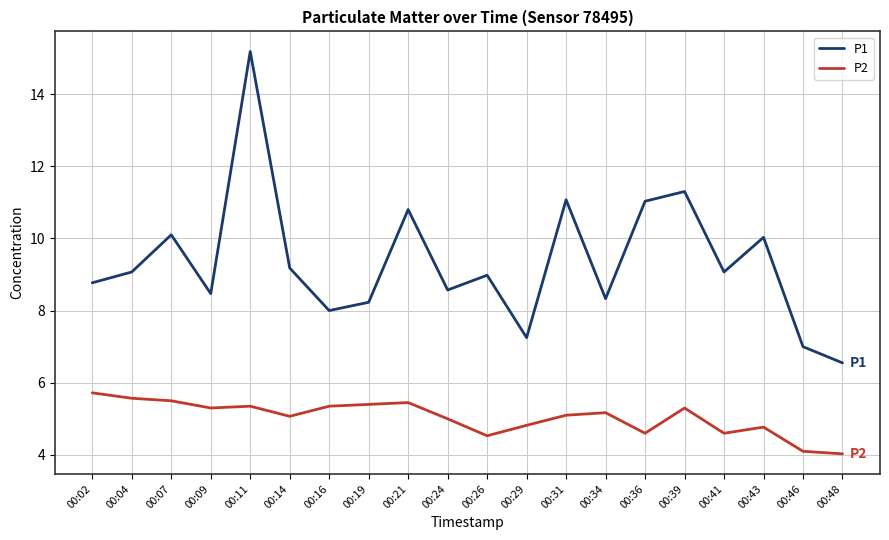

Does the chart display data point markers on the line(s)?

No